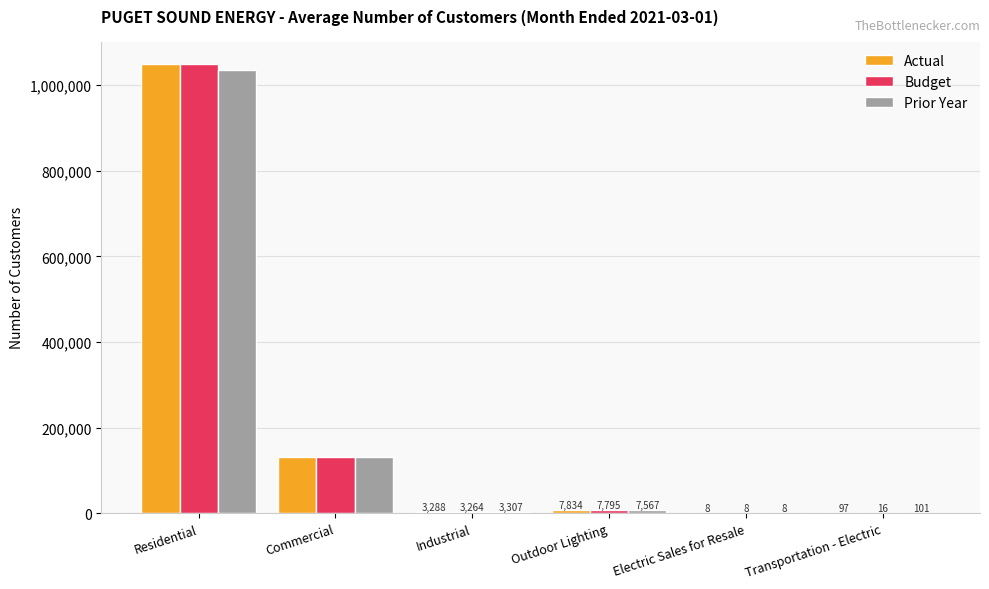

Count the number of categories in the chart.

6